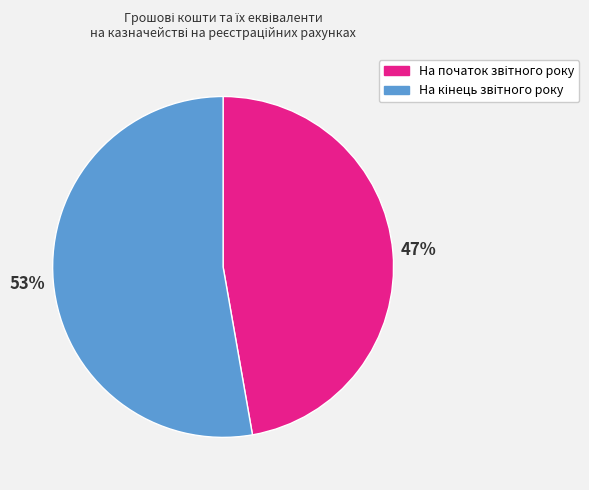

To the nearest percent, what is the average slice percentage?

50%